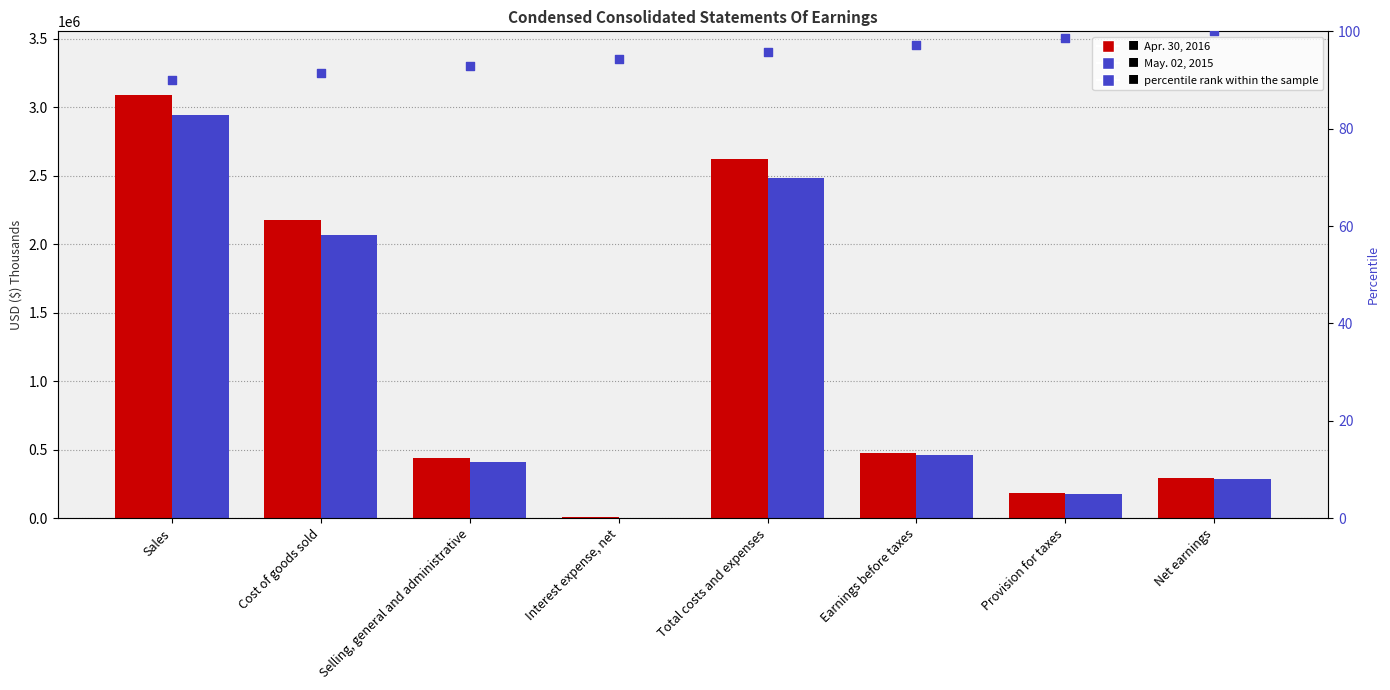

At how many categories does at least one series exceed 1797282?

3